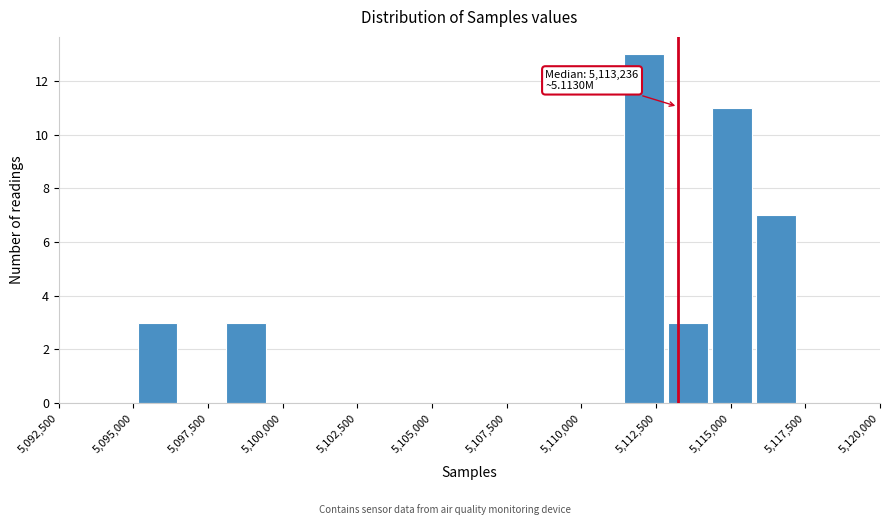

Around what value on the x-axis is the tallest bar? Give the approximate position of its centre, as read against the axis.

5112000